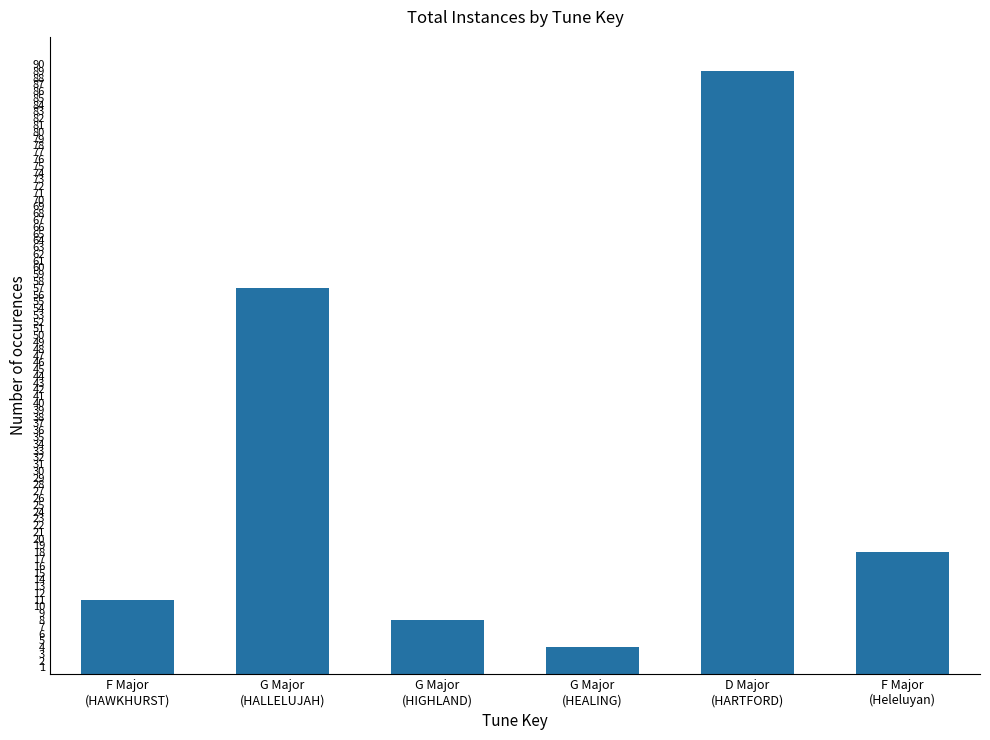

Reading right to left, transcribe all the data shown in this chart.

F Major
(Heleluyan)=18	D Major
(HARTFORD)=89	G Major
(HEALING)=4	G Major
(HIGHLAND)=8	G Major
(HALLELUJAH)=57	F Major
(HAWKHURST)=11